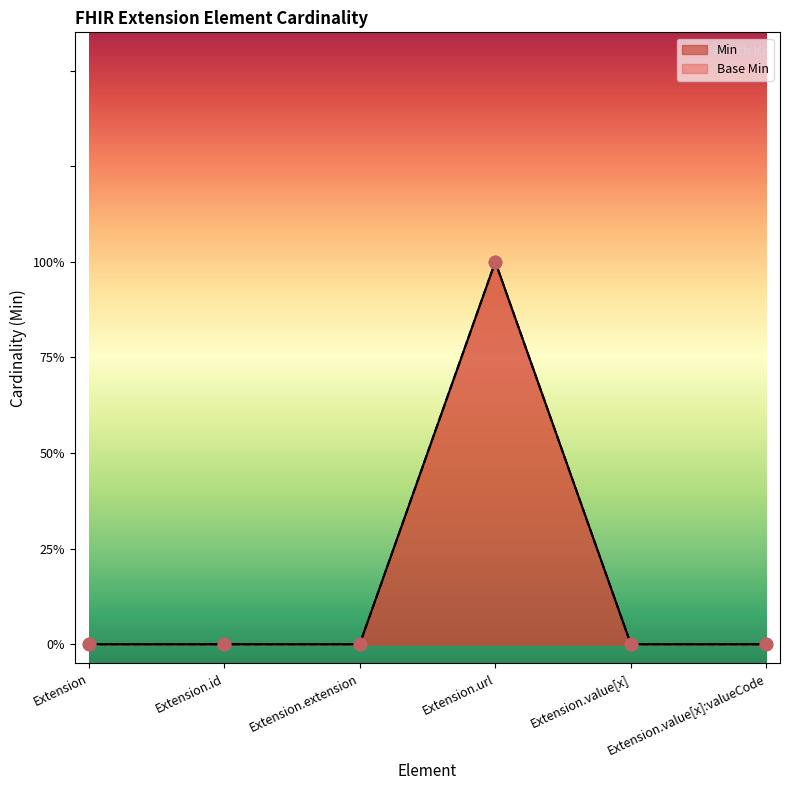

Which series has the widest spread of Y values?

Min